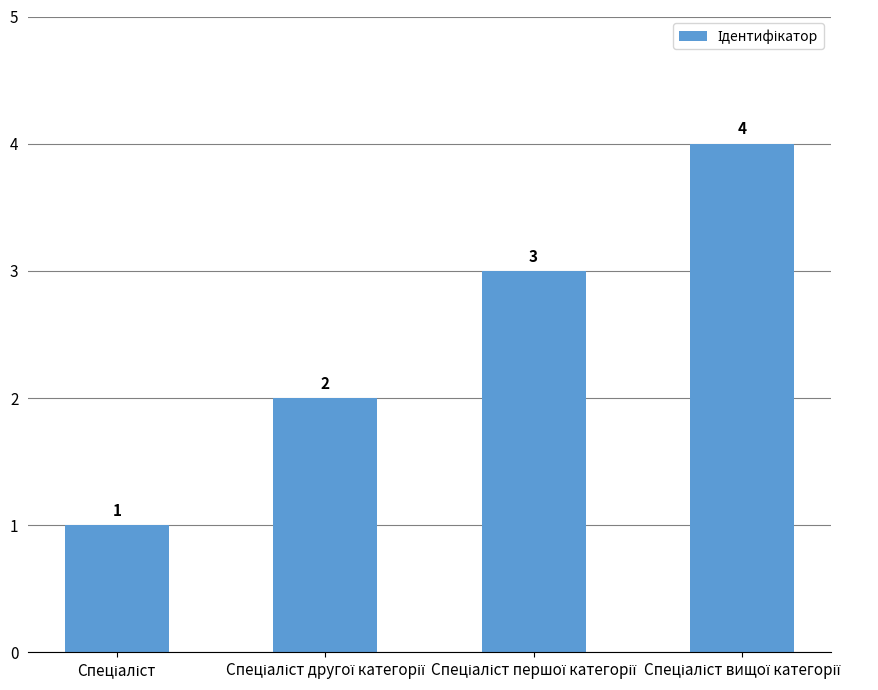

Reading left to right, extract all data points from this chart.

1	2	3	4